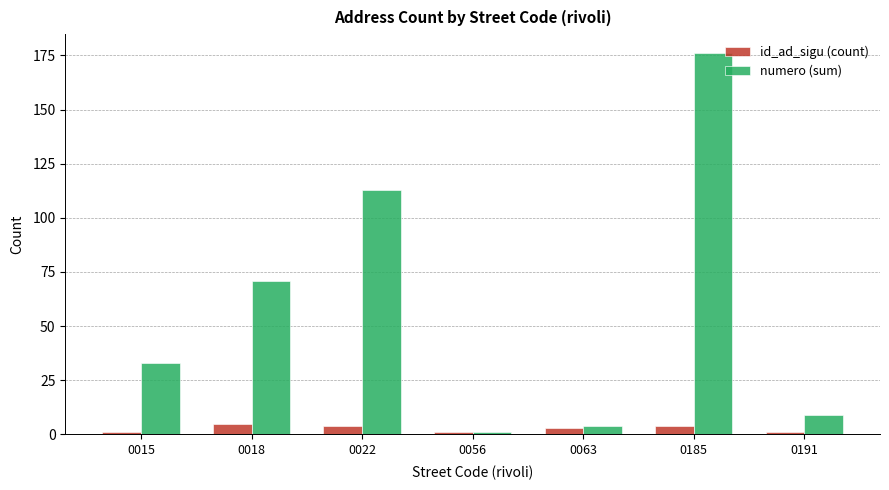

What is the smallest value displayed?

1